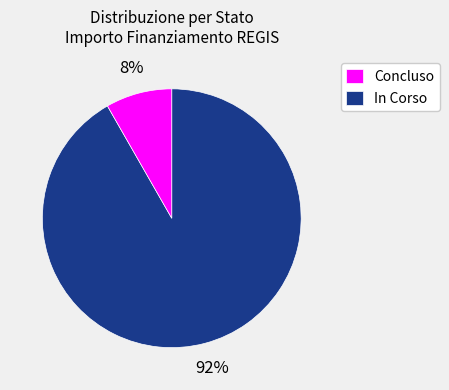

How many segments does this pie chart have?

2